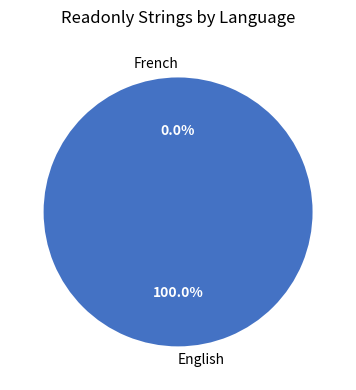

Which category has the biggest portion of the pie?

English